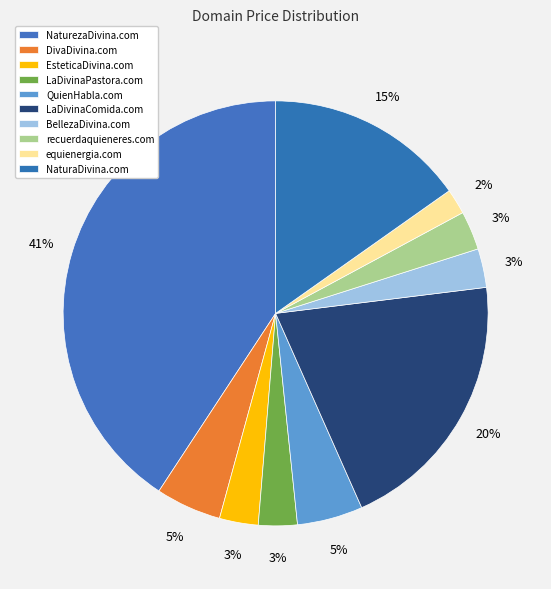

Which slice is the largest?

NaturezaDivina.com